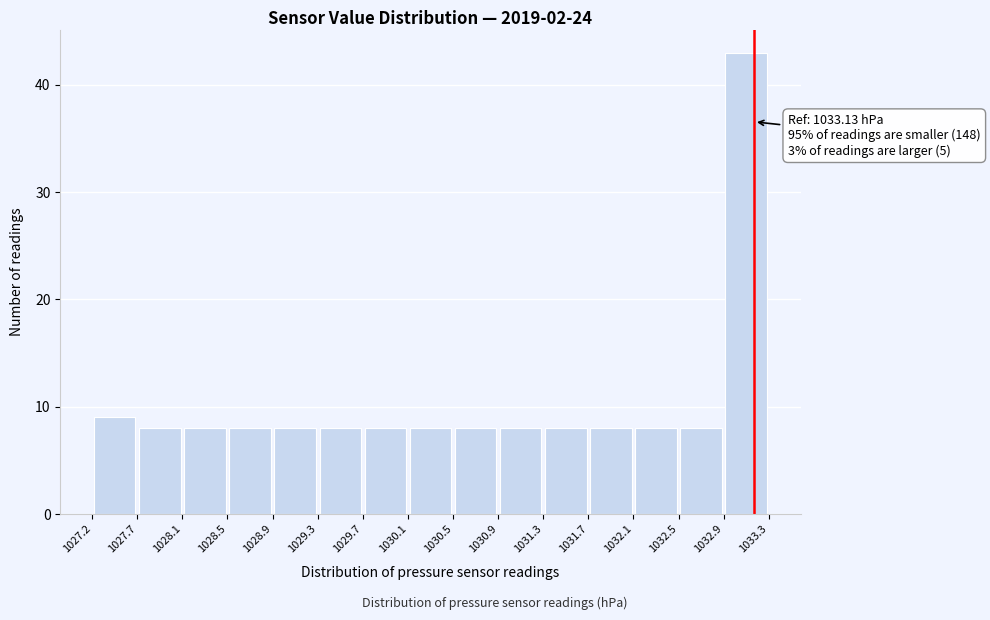

Over which range of the x-axis is the bar tallest?

1032.9 to 1033.3